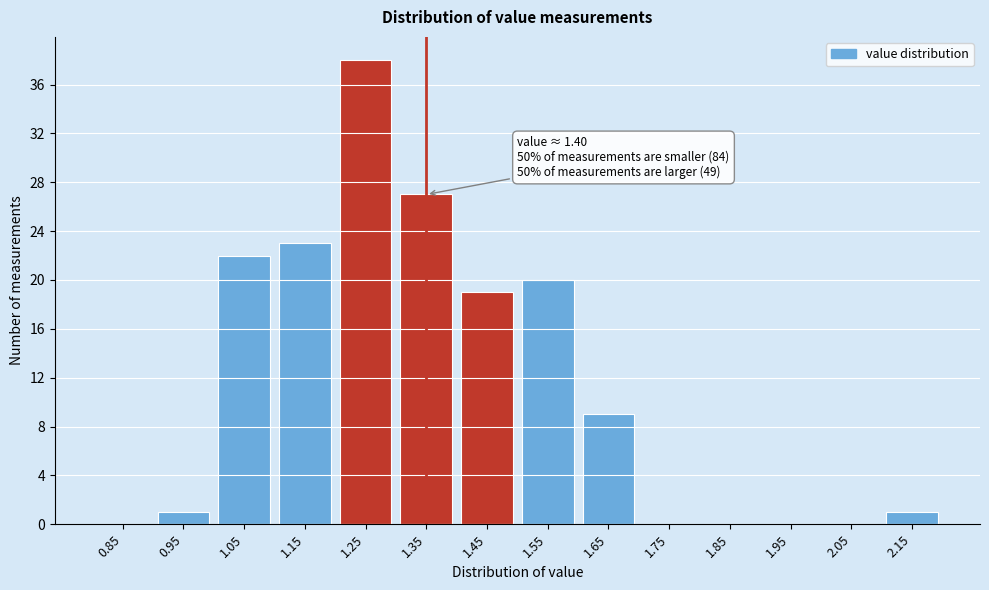

Reading left to right, extract all data points from this chart.

0.85=0	0.95=1	1.05=22	1.15=23	1.25=38	1.35=27	1.45=19	1.55=20	1.65=9	1.75=0	1.85=0	1.95=0	2.05=0	2.15=1